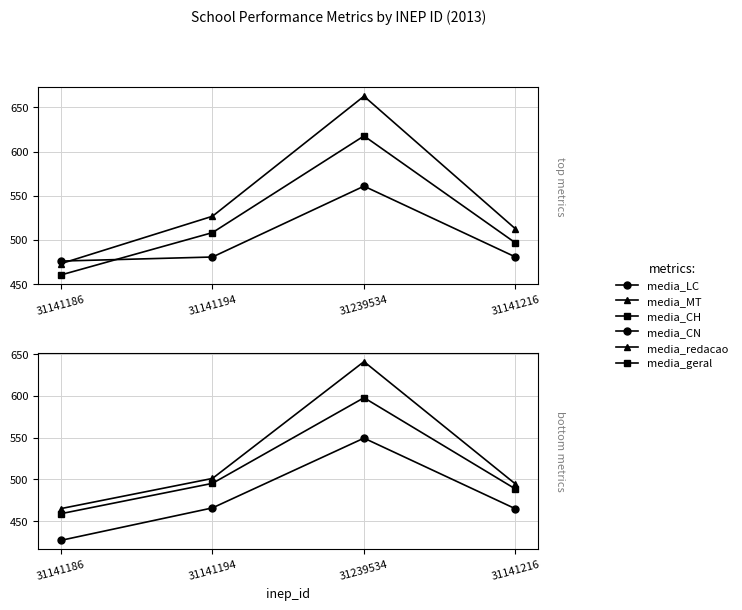

At how many categories does at least one series exceed 533?

1